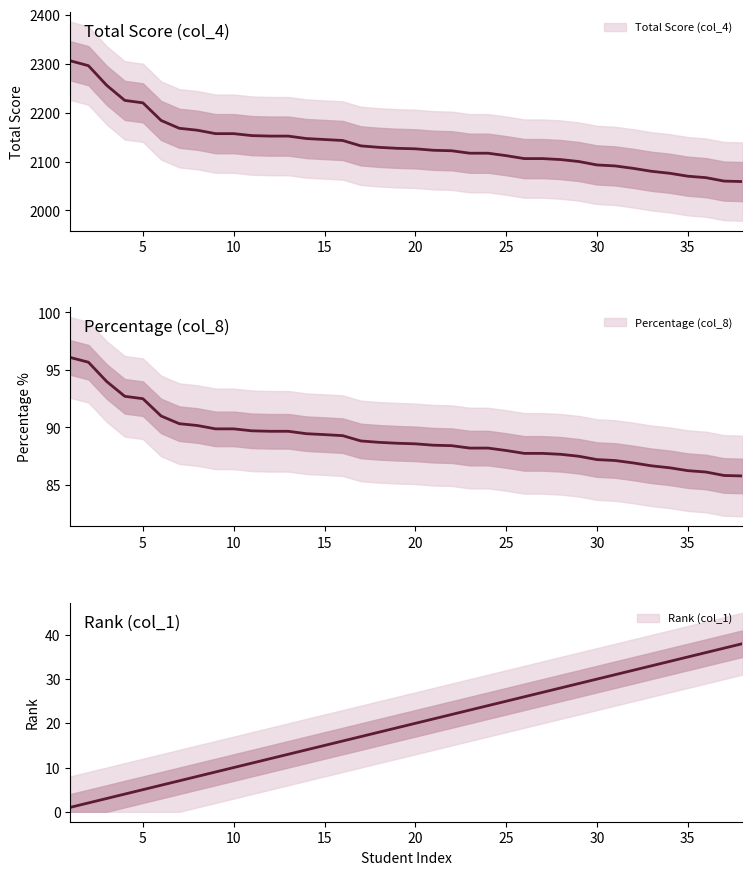

Reading left to right, extract all data points from this chart.

col_4: 2306.0	2296.0	2256.0	2225.0	2220.0	2184.0	2168.0	2164.0	2157.0	2157.0	2153.0	2152.0	2152.0	2147.0	2145.0	2143.0	2132.0	2129.0	2127.0	2126.0	2123.0	2122.0	2117.0	2117.0	2112.0	2106.0	2106.0	2104.0	2100.0	2093.0	2091.0	2086.0	2080.0	2076.0	2070.0	2067.0	2060.0	2059.0
col_8: 96.1	95.7	94.0	92.7	92.5	91.0	90.3	90.2	89.9	89.9	89.7	89.7	89.7	89.5	89.4	89.3	88.8	88.7	88.6	88.6	88.5	88.4	88.2	88.2	88.0	87.8	87.8	87.7	87.5	87.2	87.1	86.9	86.7	86.5	86.2	86.1	85.8	85.8
col_1: 1.0	2.0	3.0	4.0	5.0	6.0	7.0	8.0	9.0	10.0	11.0	12.0	13.0	14.0	15.0	16.0	17.0	18.0	19.0	20.0	21.0	22.0	23.0	24.0	25.0	26.0	27.0	28.0	29.0	30.0	31.0	32.0	33.0	34.0	35.0	36.0	37.0	38.0